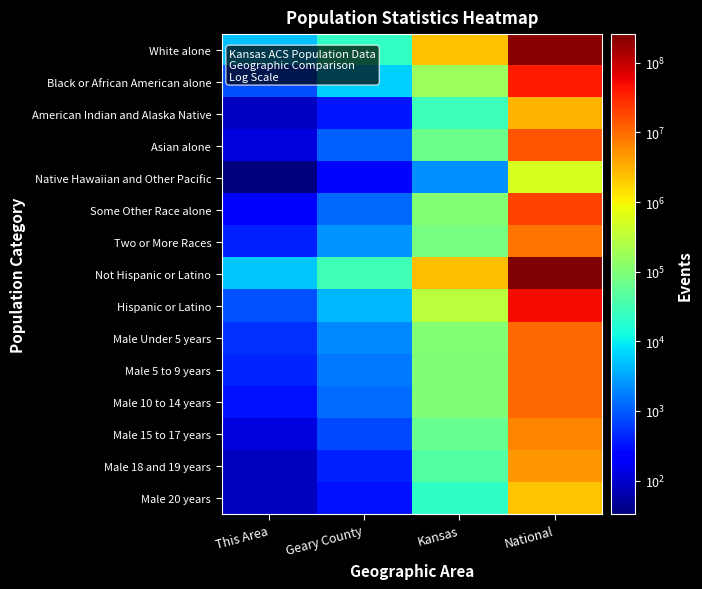

Rank the series by their maximum value, from lowest to highest.

Native Hawaiian and Other Pacific, Male 20 years, American Indian and Alaska Native, Male 18 and 19 years, Male 15 to 17 years, Two or More Races, Male Under 5 years, Male 5 to 9 years, Male 10 to 14 years, Asian alone, Some Other Race alone, Black or African American alone, Hispanic or Latino, White alone, Not Hispanic or Latino